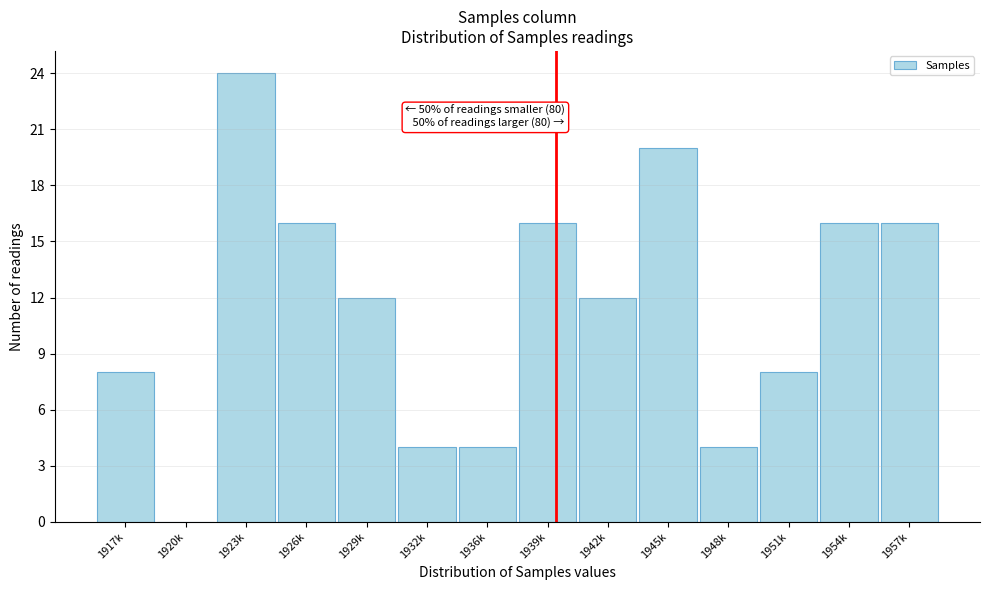

Reading left to right, transcribe all the data shown in this chart.

1917k=8	1920k=0	1923k=24	1926k=16	1929k=12	1932k=4	1936k=4	1939k=16	1942k=12	1945k=20	1948k=4	1951k=8	1954k=16	1957k=16